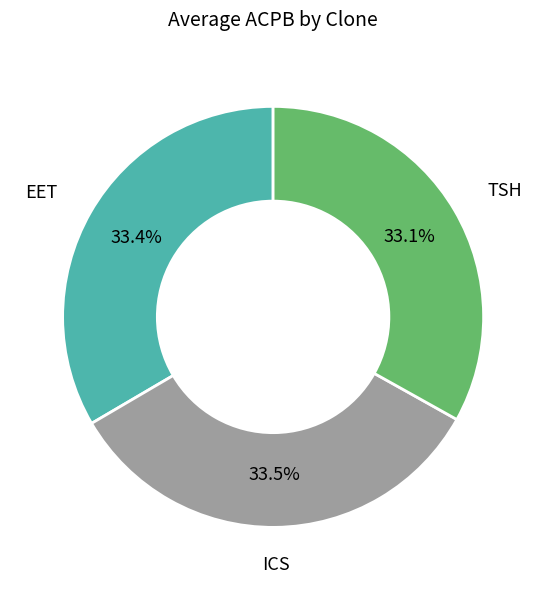

Approximately how many times larger is the value at ICS compared to EET?

1.0